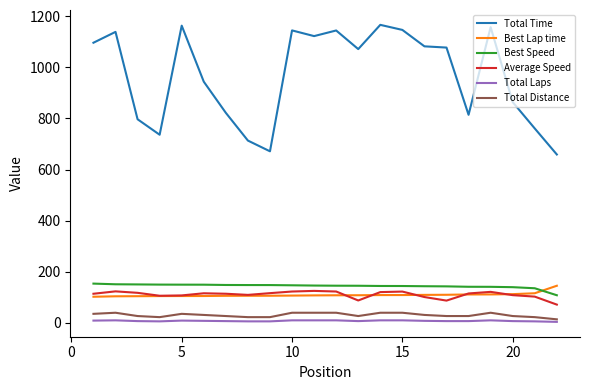

How many lines are shown in the chart?

6